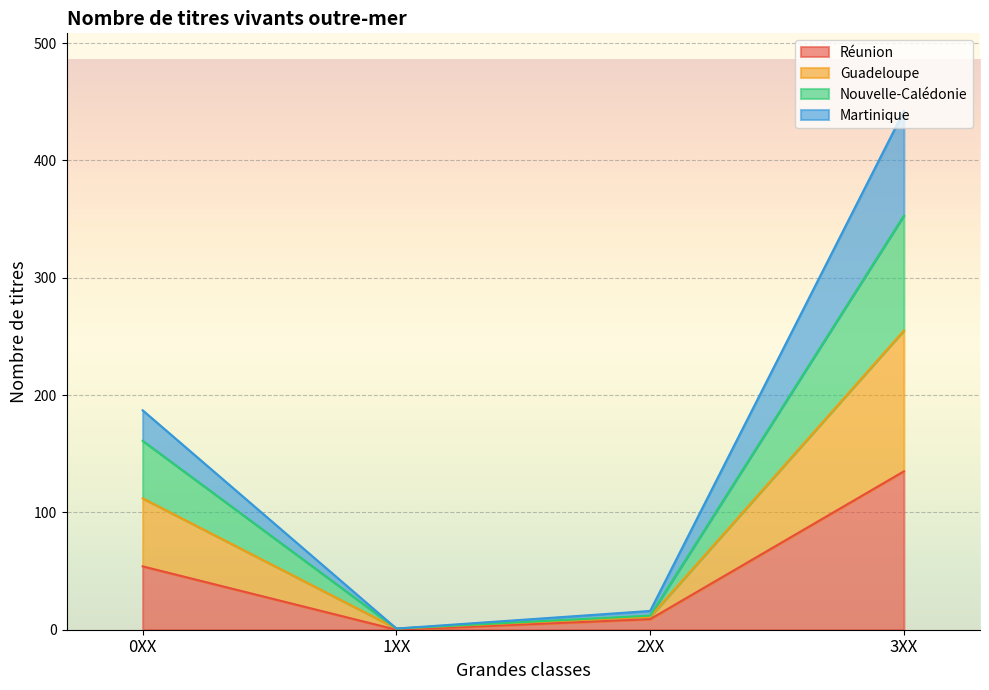

Count the number of data series in this chart.

4